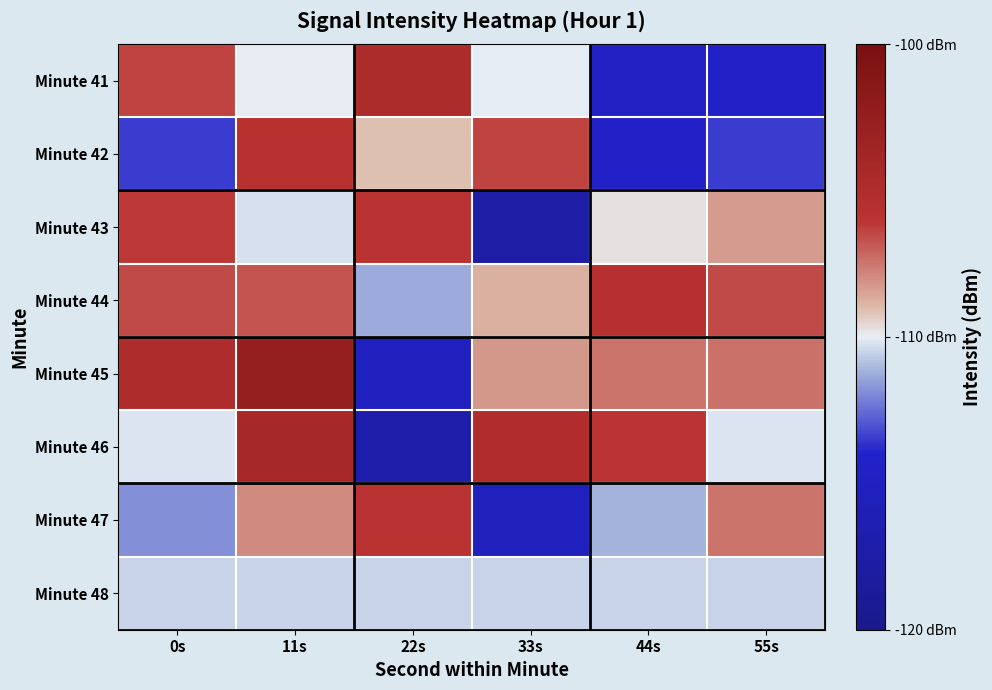

Which series changed the most between 0s and 55s?

Minute 41